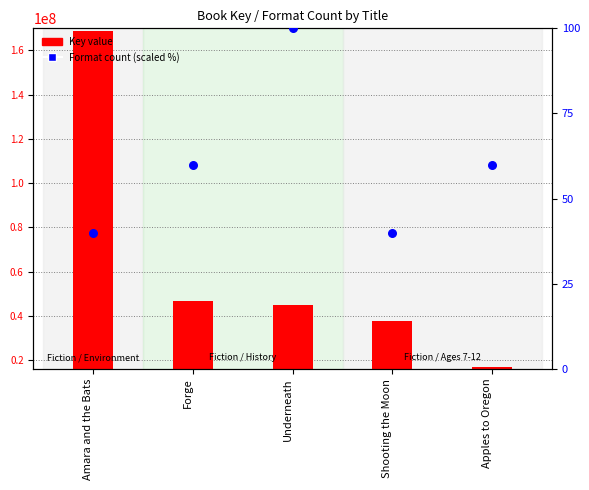

Which series has the largest total across all categories?

Key value